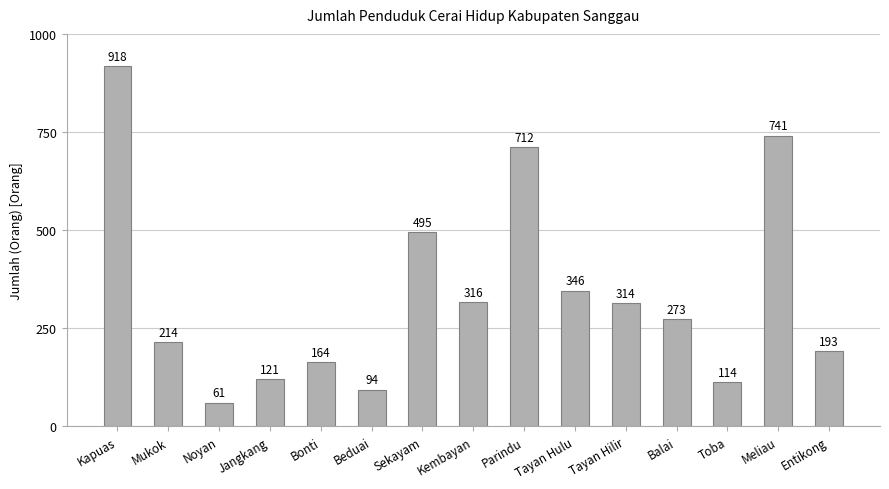

What is the label of the 3rd bar from the left?

Noyan